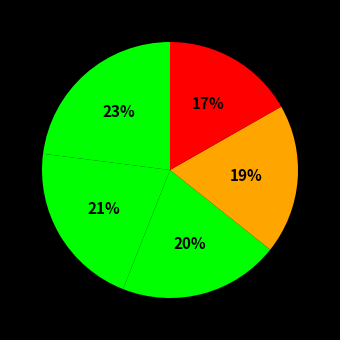

Is there any slice that represents more than half of the pie?

No